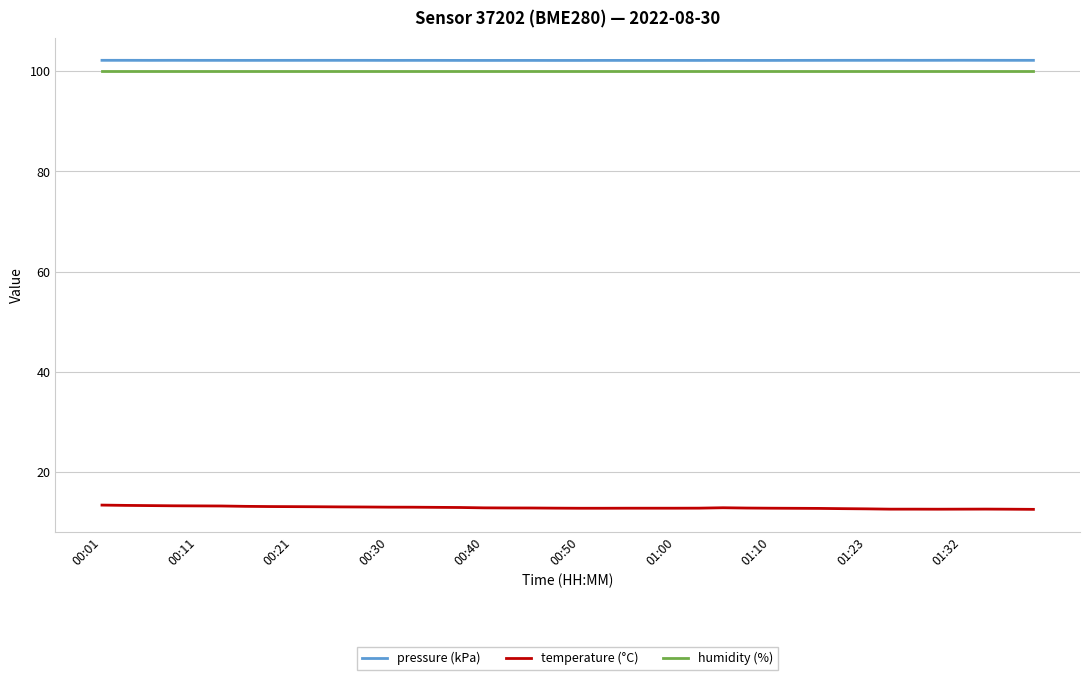

True or false: humidity (%) and pressure (kPa) intersect in this chart.

False